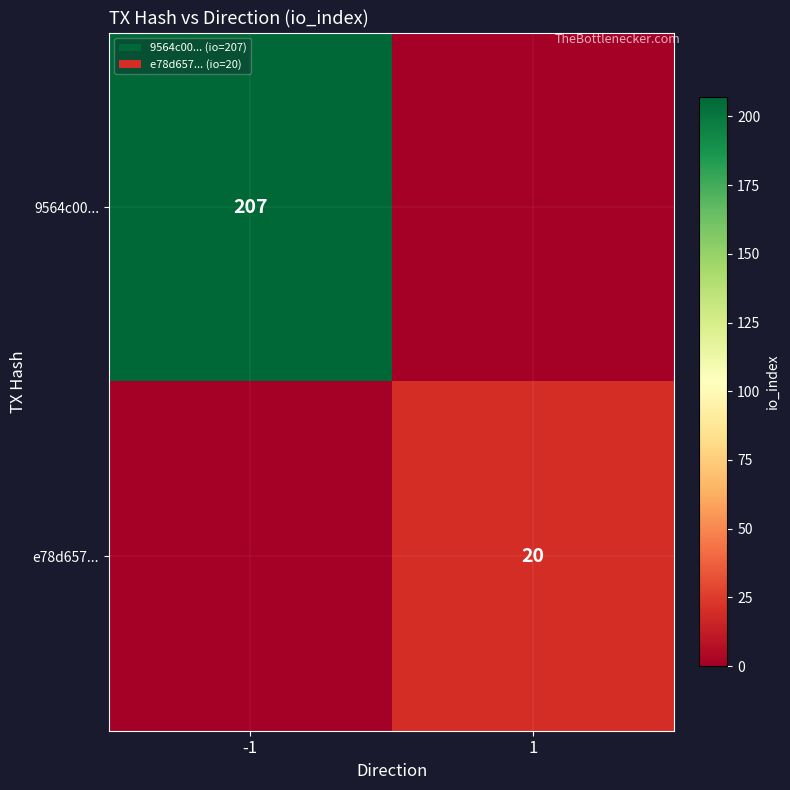

True or false: 9564c00... has a value of 76 at -1.

False